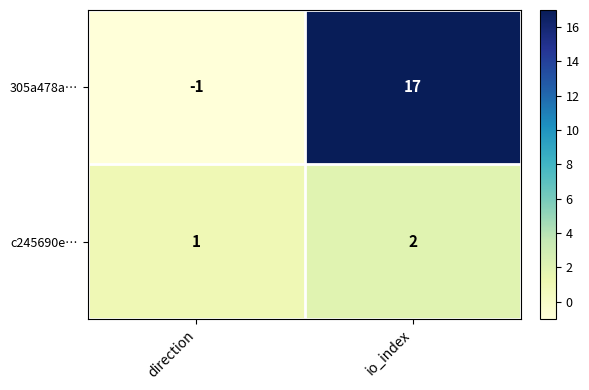

Reading left to right, extract all data points from this chart.

305a478a…: direction=-1	io_index=17
c245690e…: direction=1	io_index=2